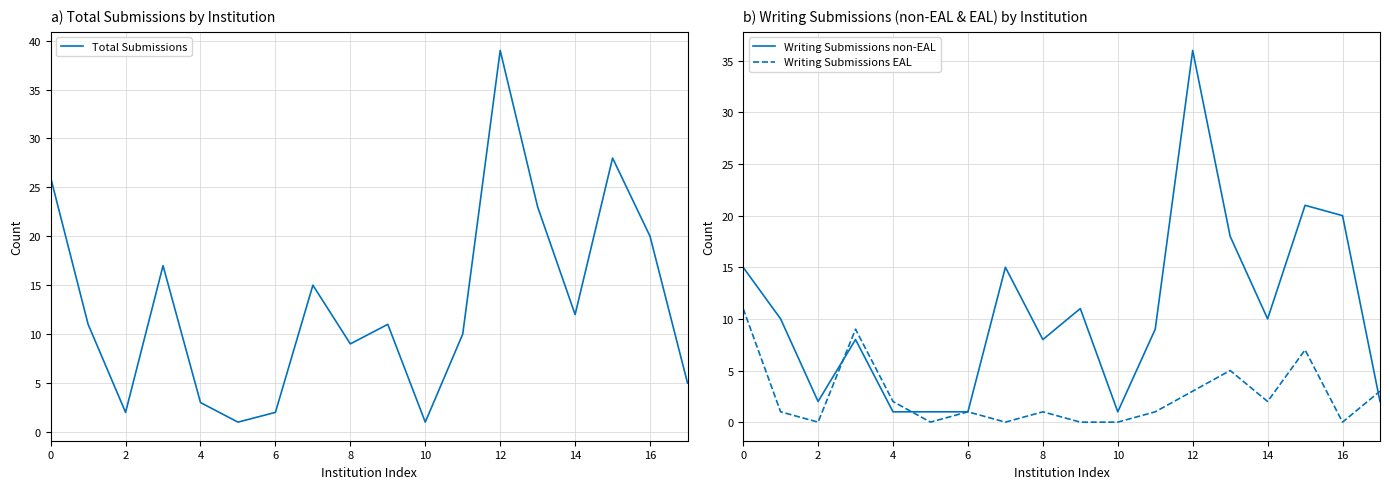

Does the chart display data point markers on the line(s)?

No